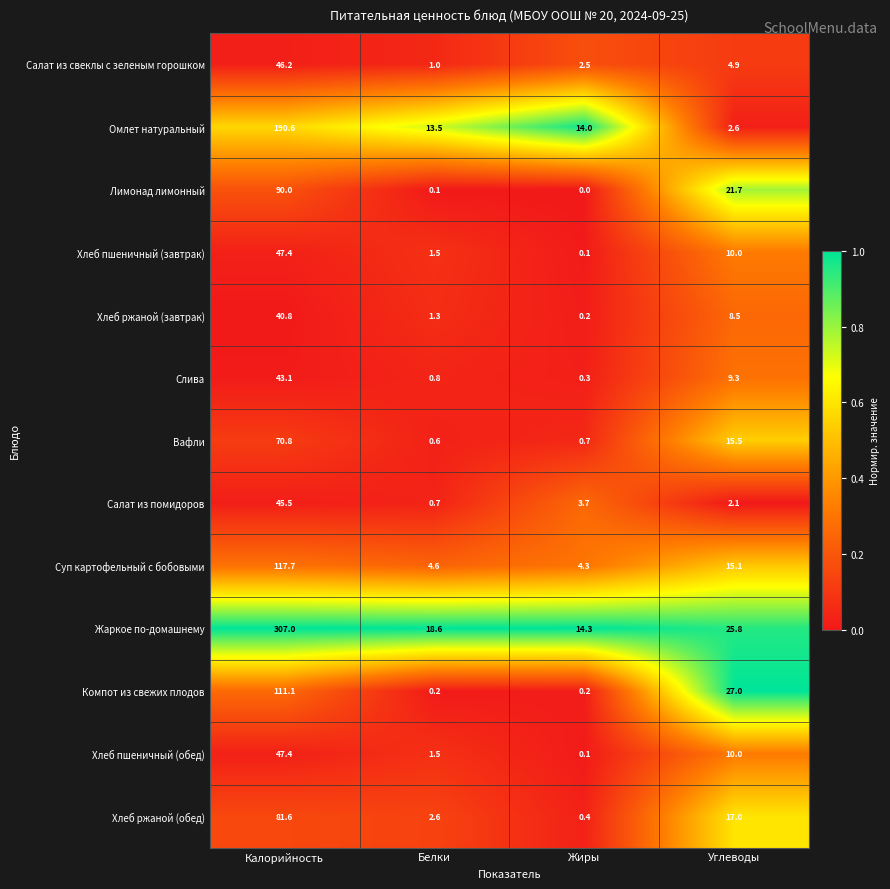

True or false: Хлеб ржаной (обед) has a value of 2.6 at Белки.

True